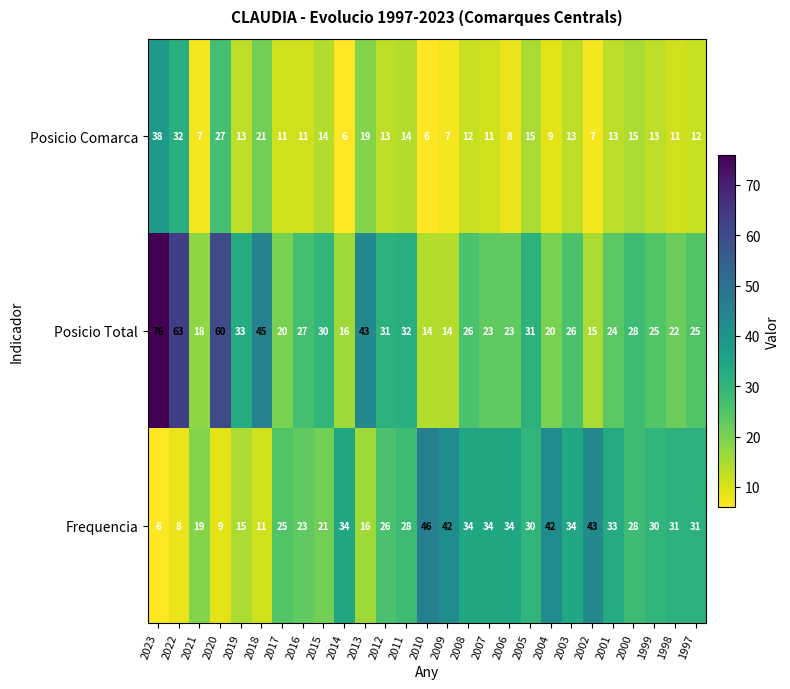

The value of Frequencia at 2012 is 26. True or false?

True